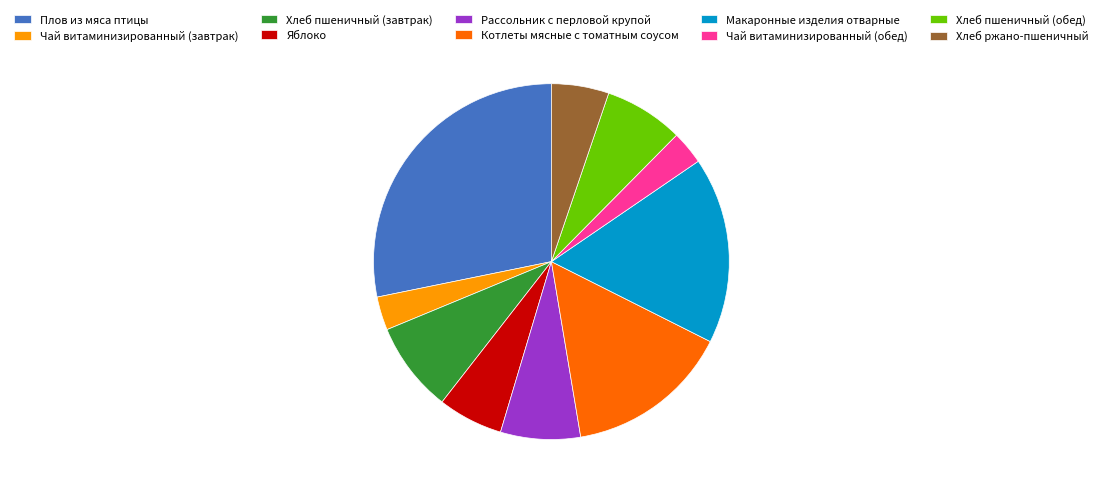

Does Макаронные изделия отварные represent more than half of the total?

No